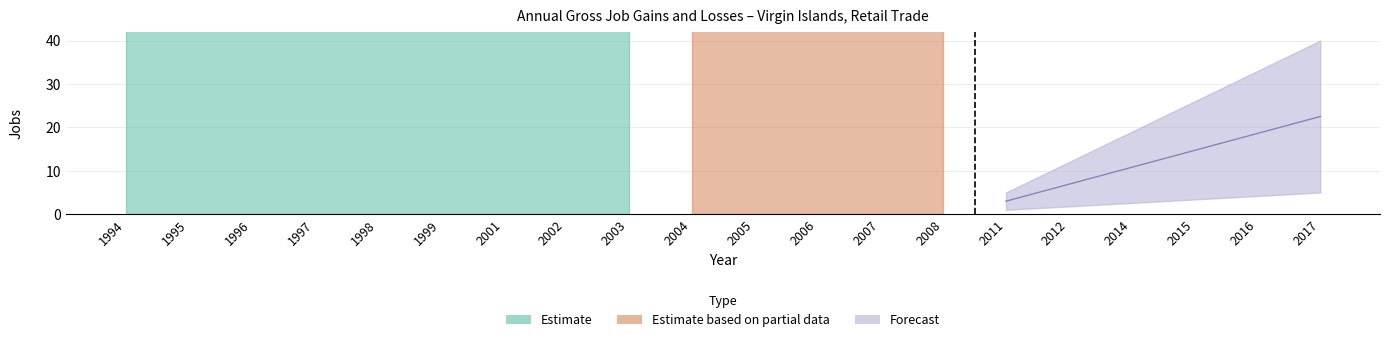

At how many categories does at least one series exceed 54?

20